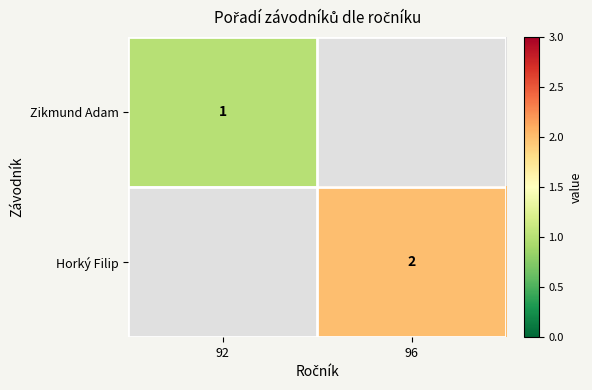

Is the value of Zikmund Adam at 92 greater than the value of Horký Filip at 96?

No